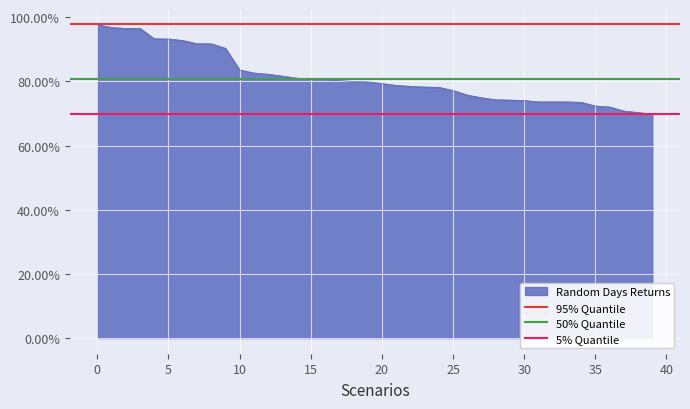

What is the highest value of the 95% Quantile series?

1.0